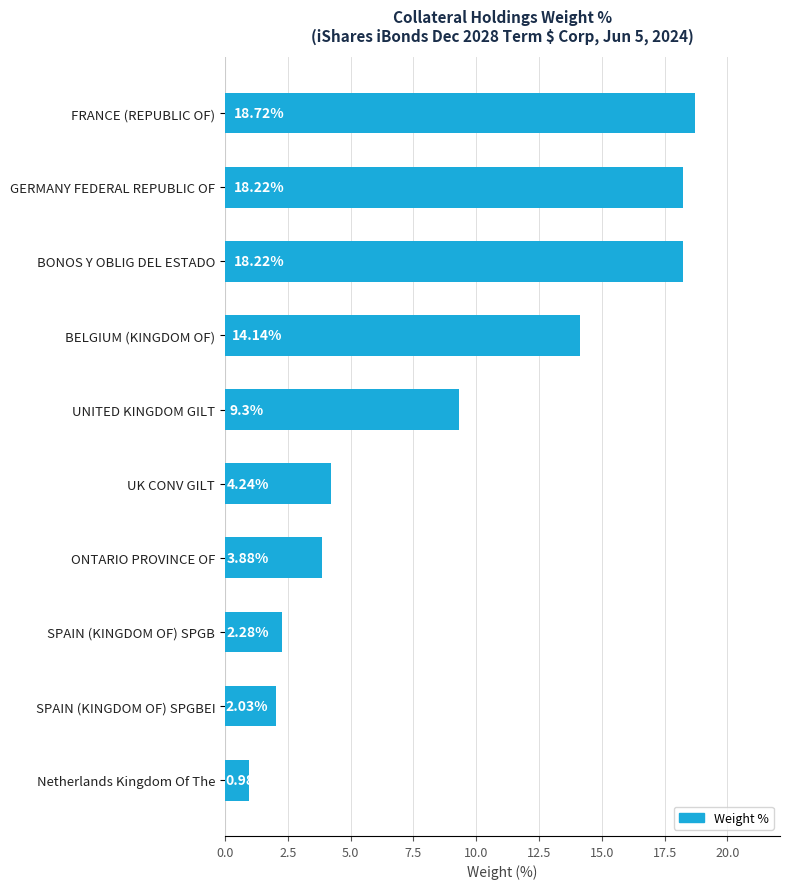

At which category does the chart reach its peak across all series?

FRANCE (REPUBLIC OF)